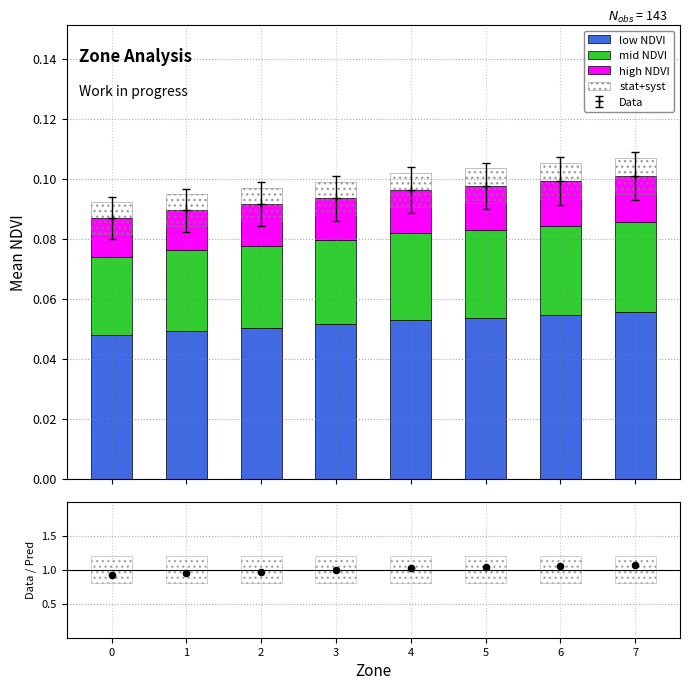

Which series contains the highest Y value?

Data/Pred